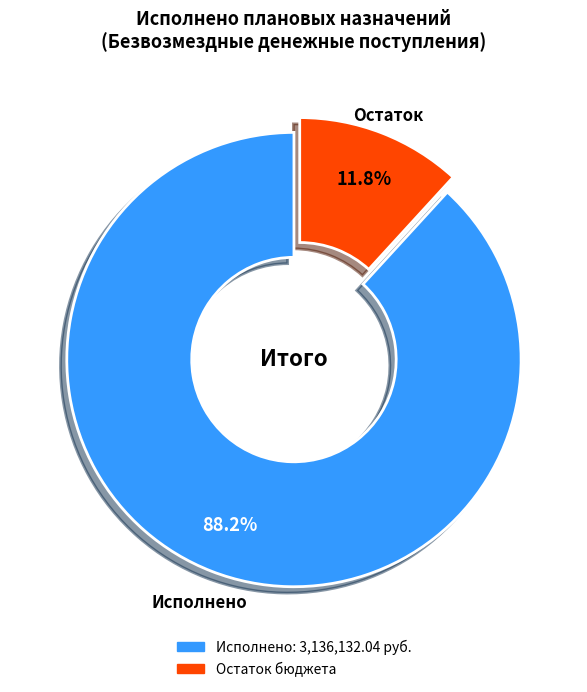

Is there a majority slice in this chart?

Yes